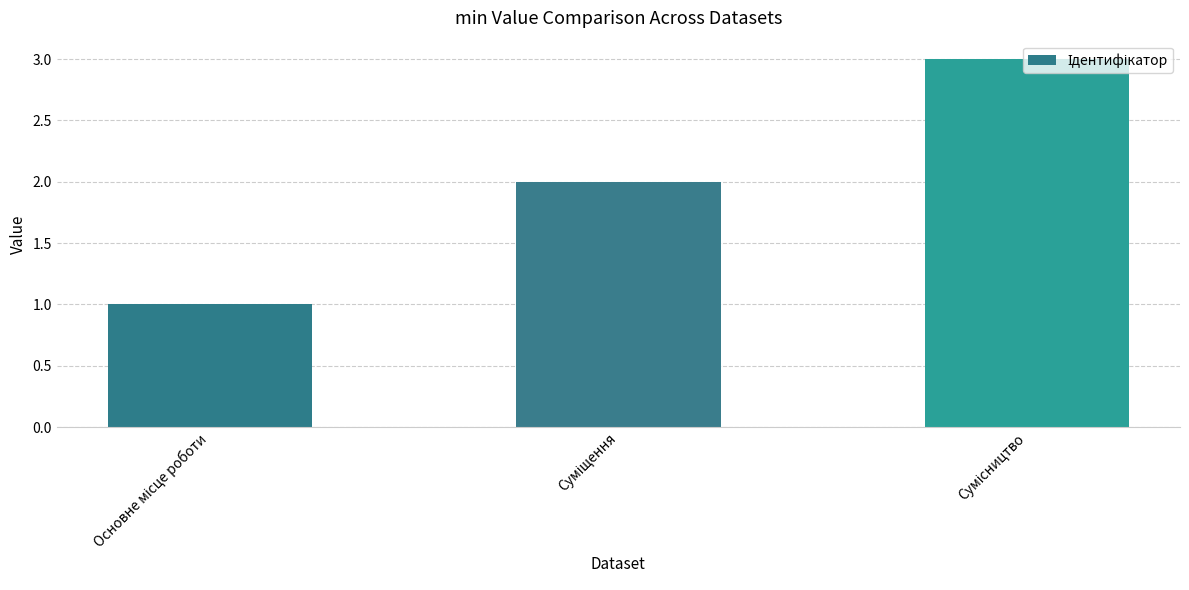

What is the greatest value displayed?

3